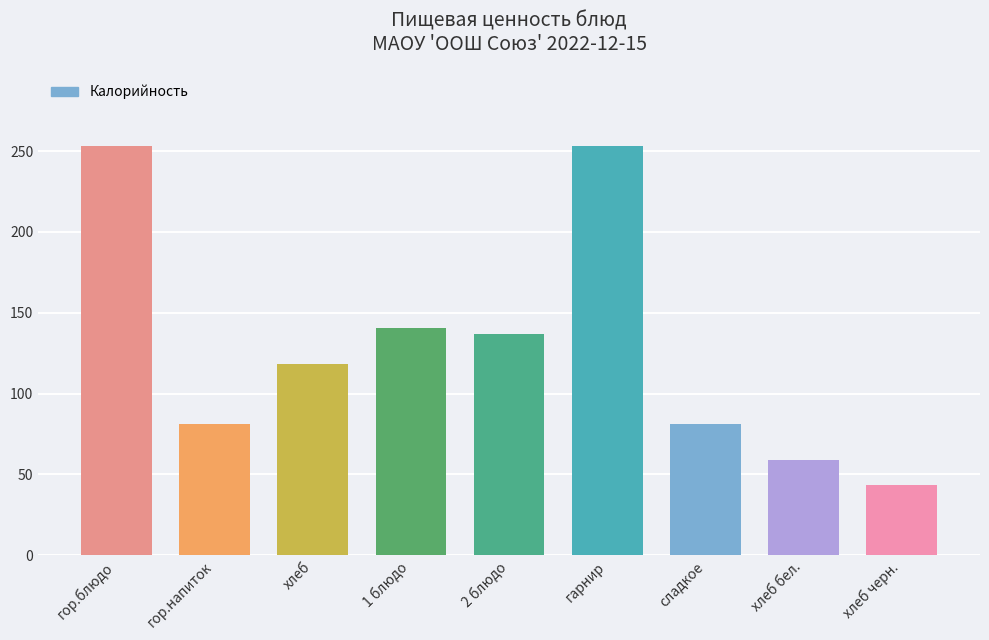

What is the change in value from 1 блюдо to сладкое?

-59.6